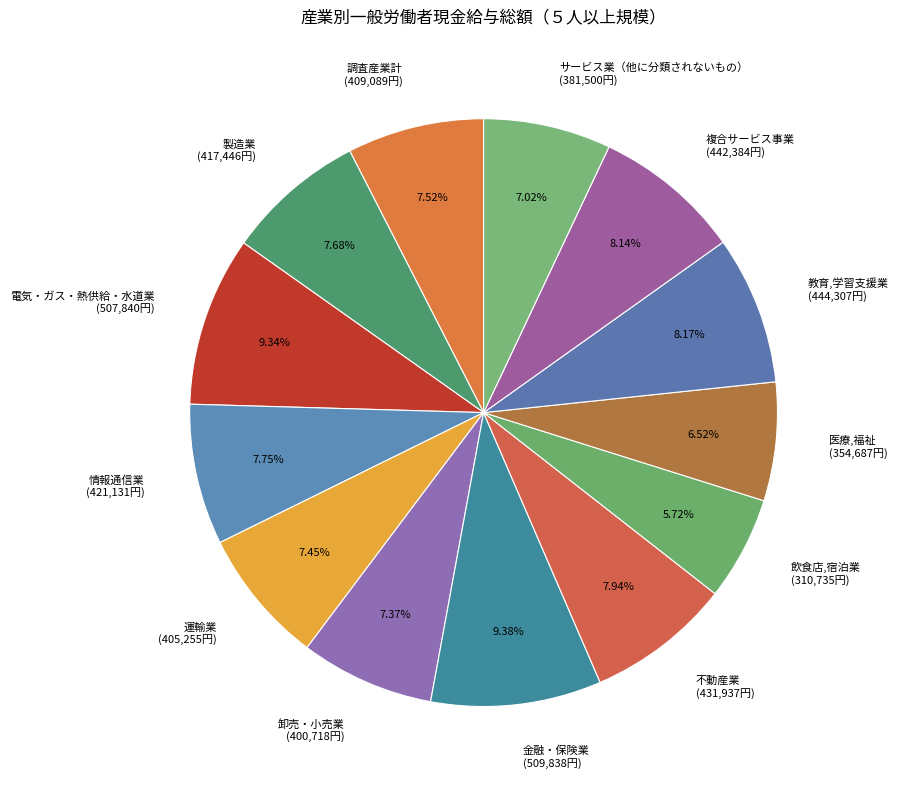

What is the smallest slice in the pie chart?

飲食店,宿泊業